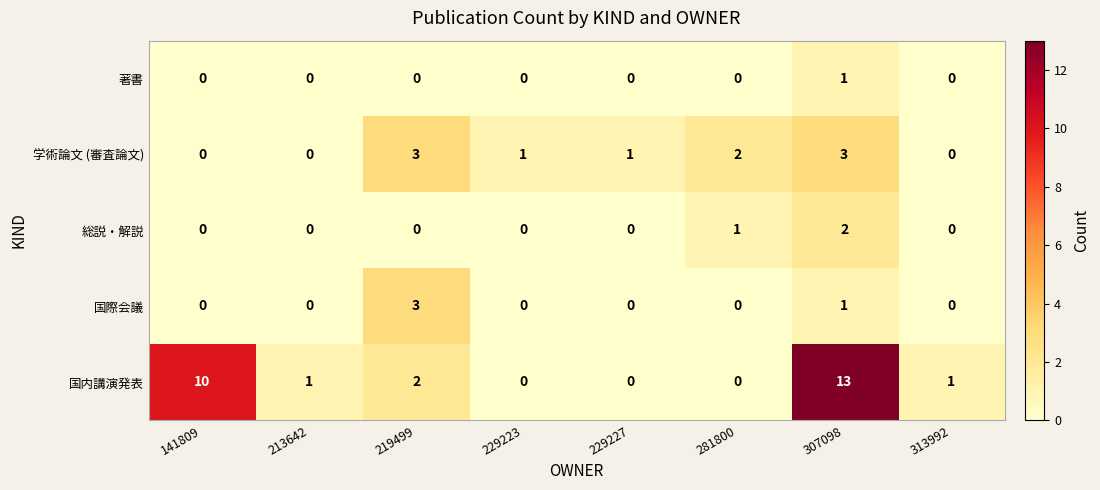

The 著書 series shows 0 at 219499. True or false?

True